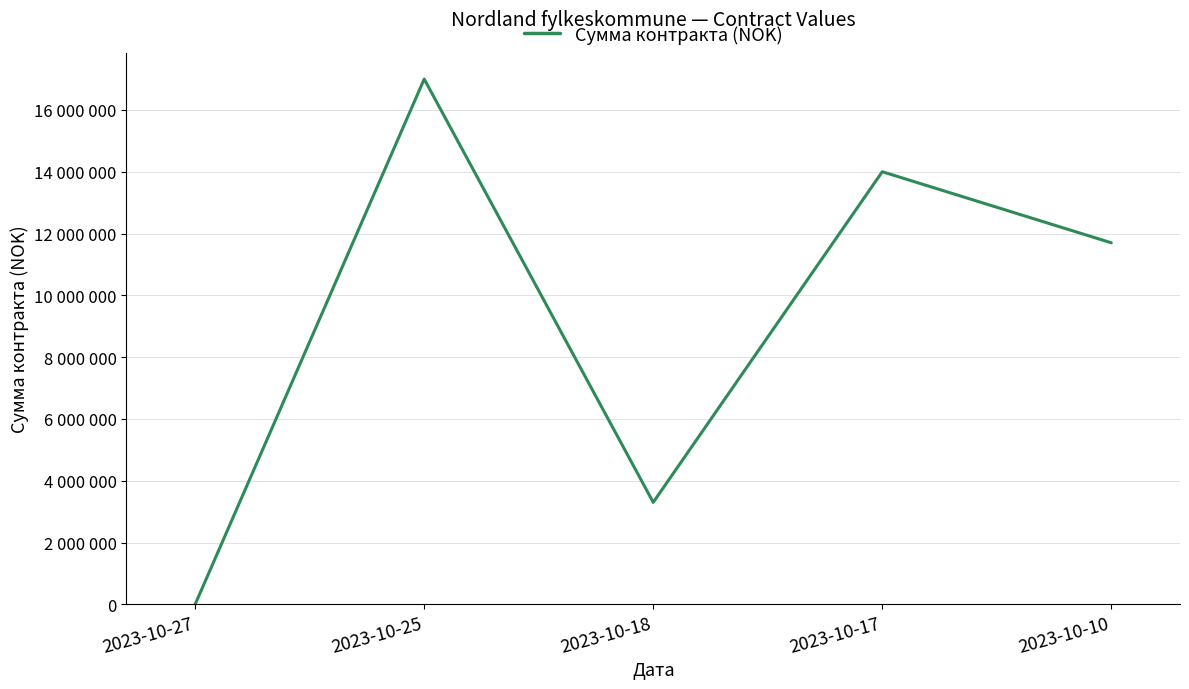

Is this an area chart (filled region under the line)?

No